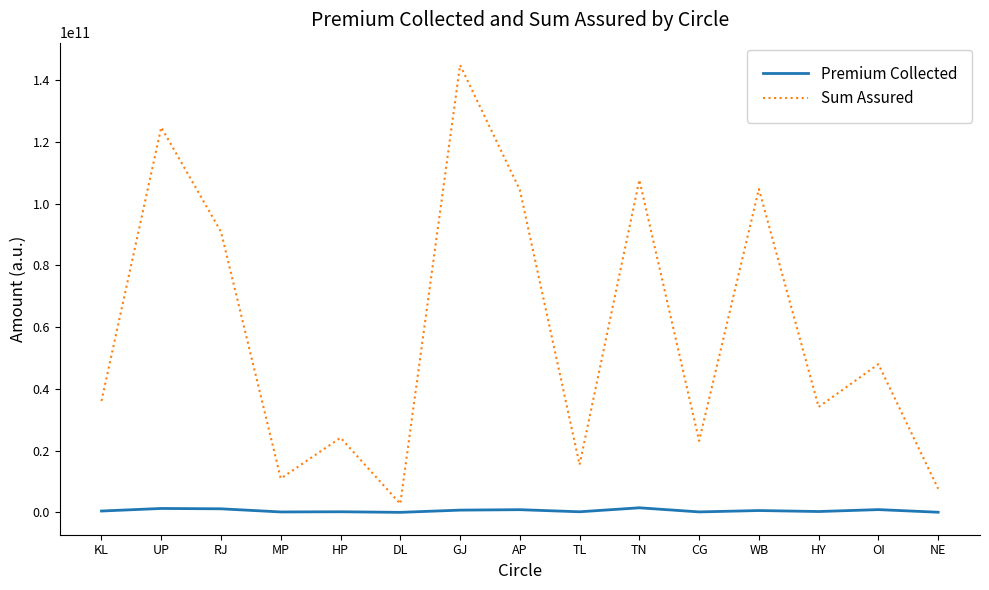

Rank the series by their maximum value, from lowest to highest.

Premium Collected, Sum Assured